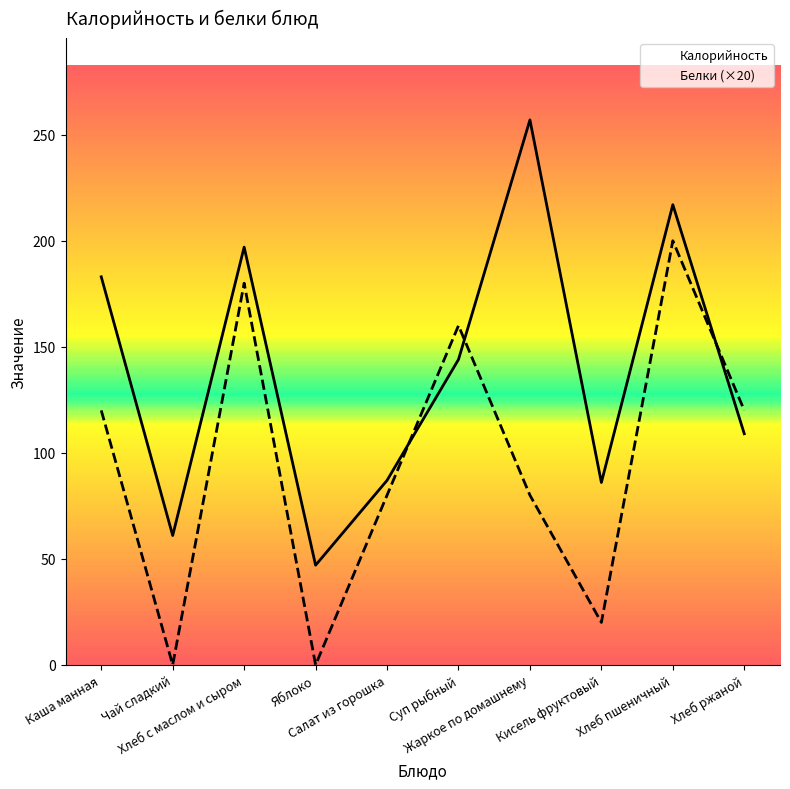

Which series has the largest range (max minus min)?

Калорийность